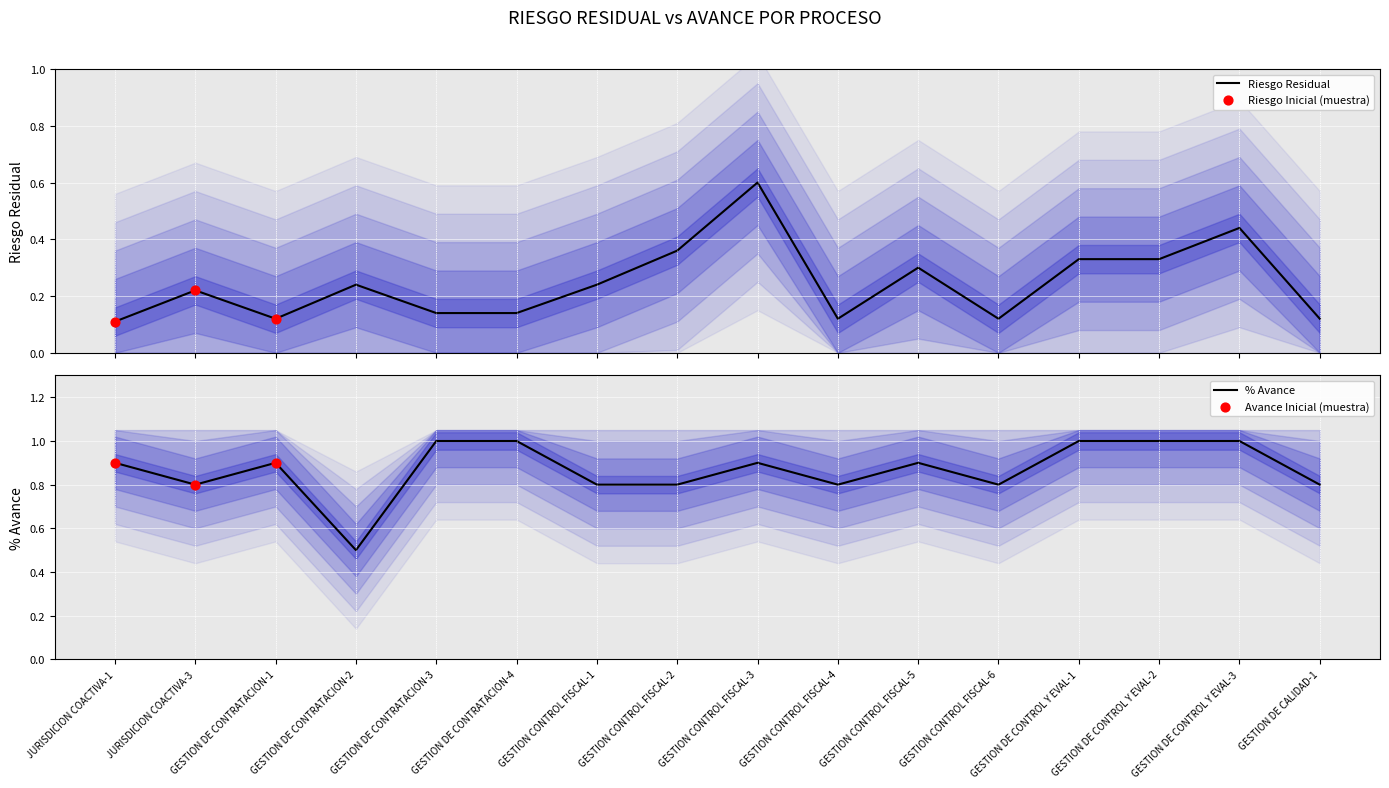

Which series has the largest total across all categories?

avance